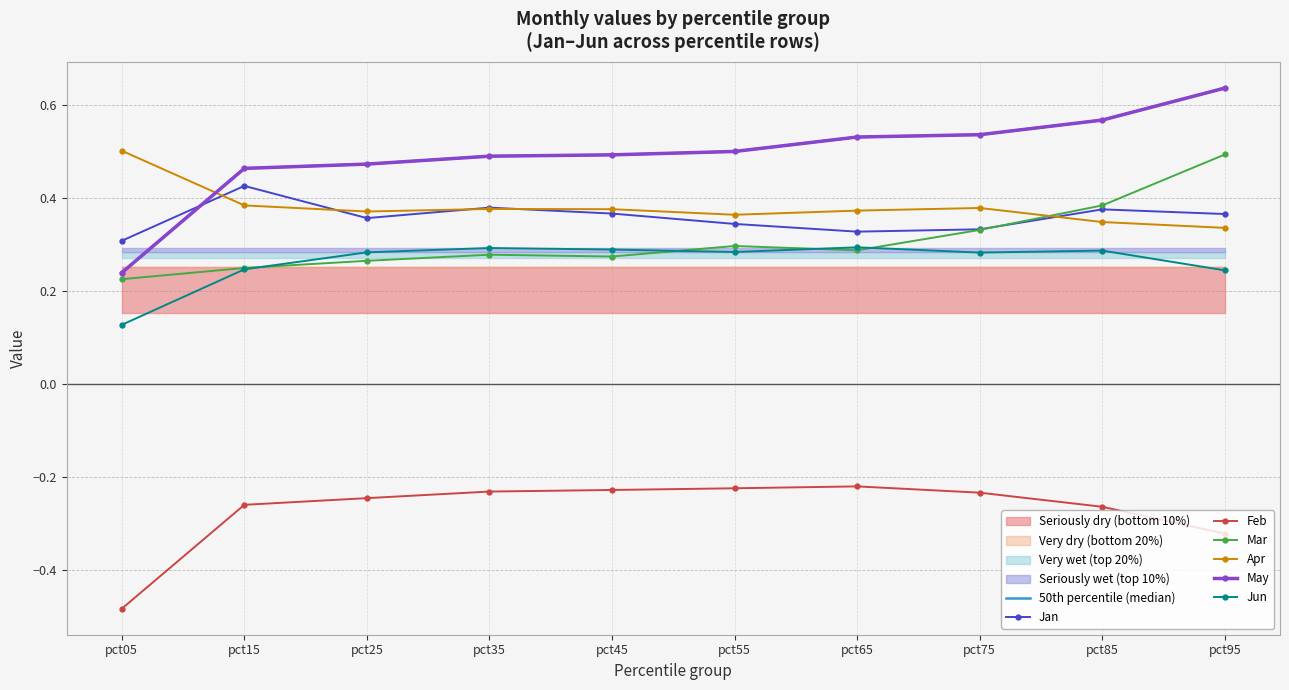

The Mar series shows 0.4 at pct15. True or false?

False